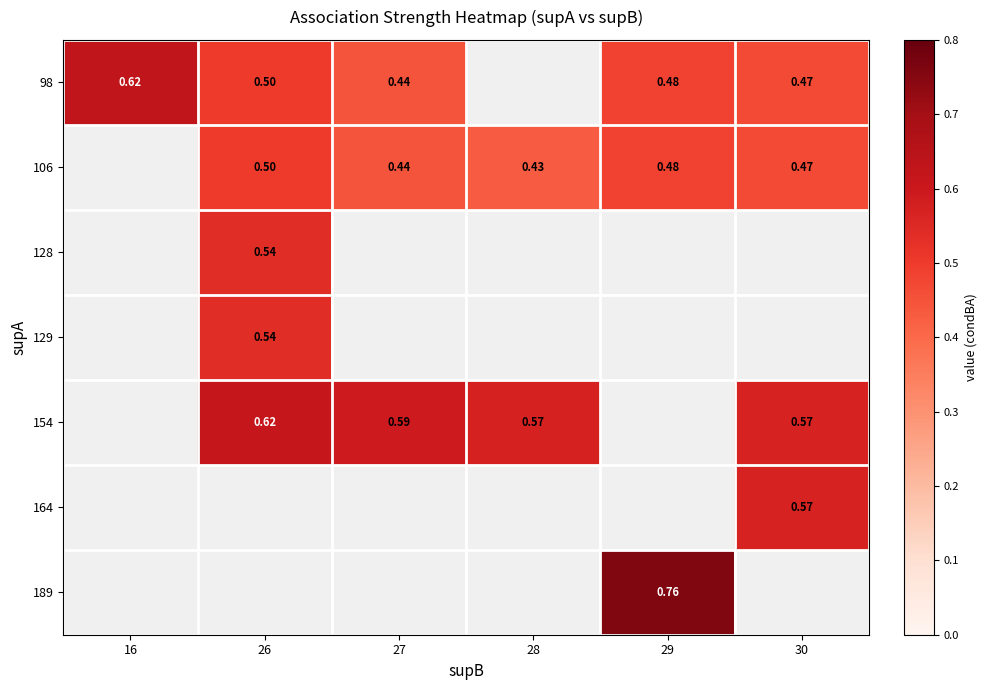

At which category does the chart reach its minimum across all series?

28